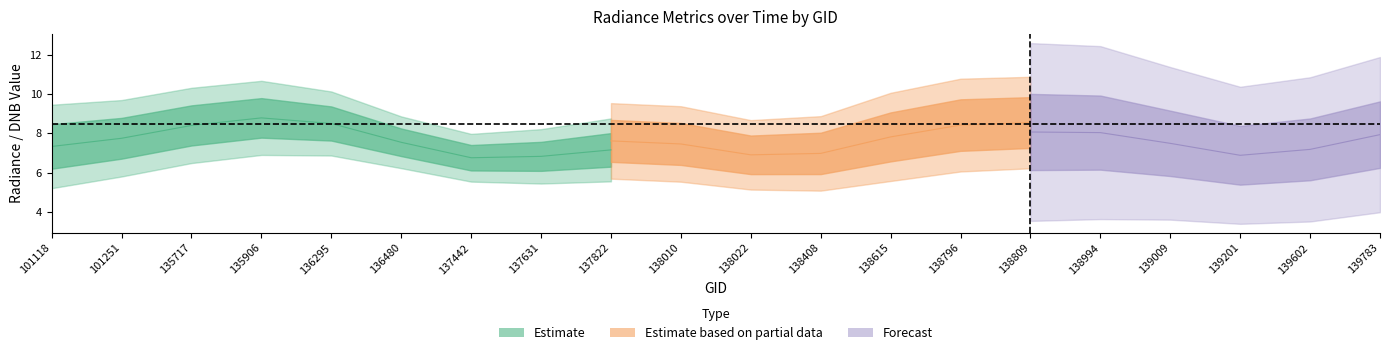

Where does the rade9_mult_nadir_norm series first go above 7?

101118